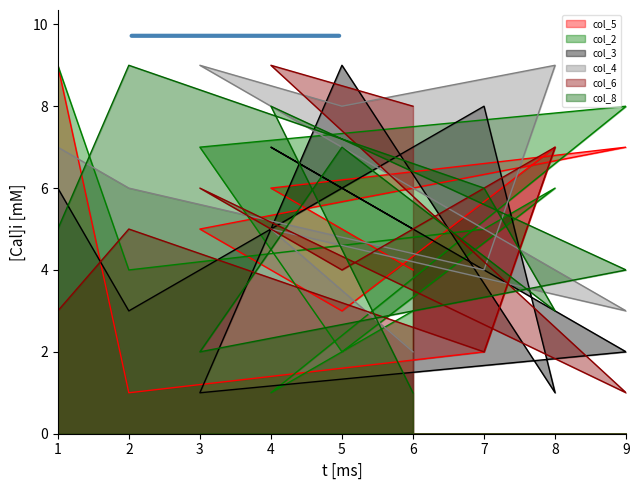

What is the difference between the col_3 values at 9 and 8?

1